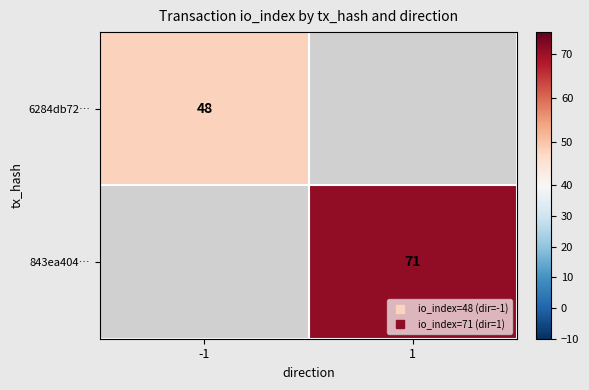

Rank the series by their average value, from lowest to highest.

6284db72…, 843ea404…